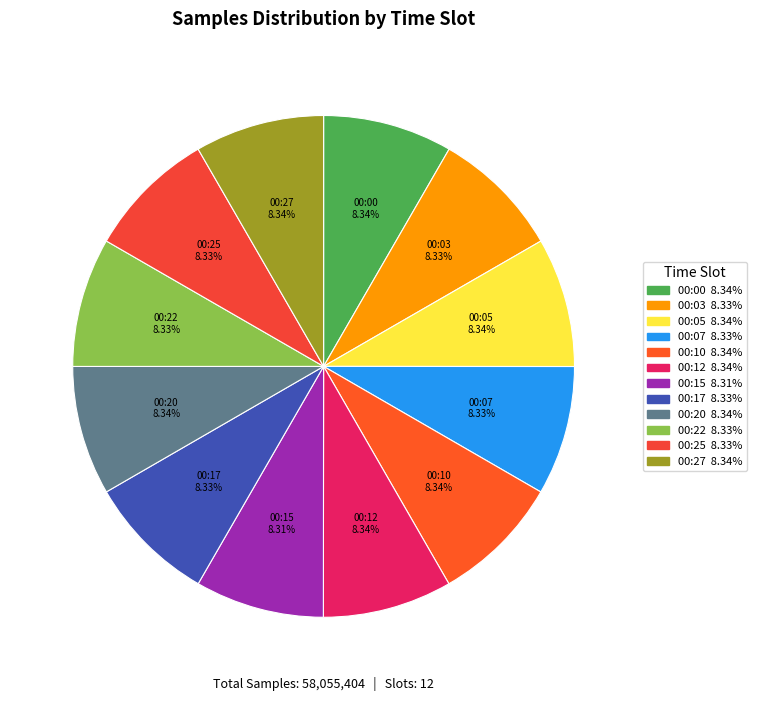

What is the ratio of the value at 00:00 to the value at 00:10?

1.0